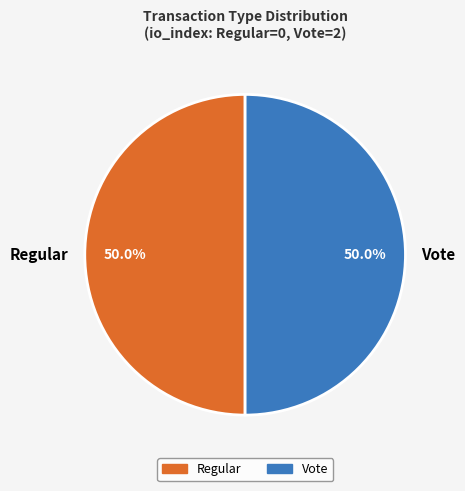

To the nearest percent, what is the average slice percentage?

50%